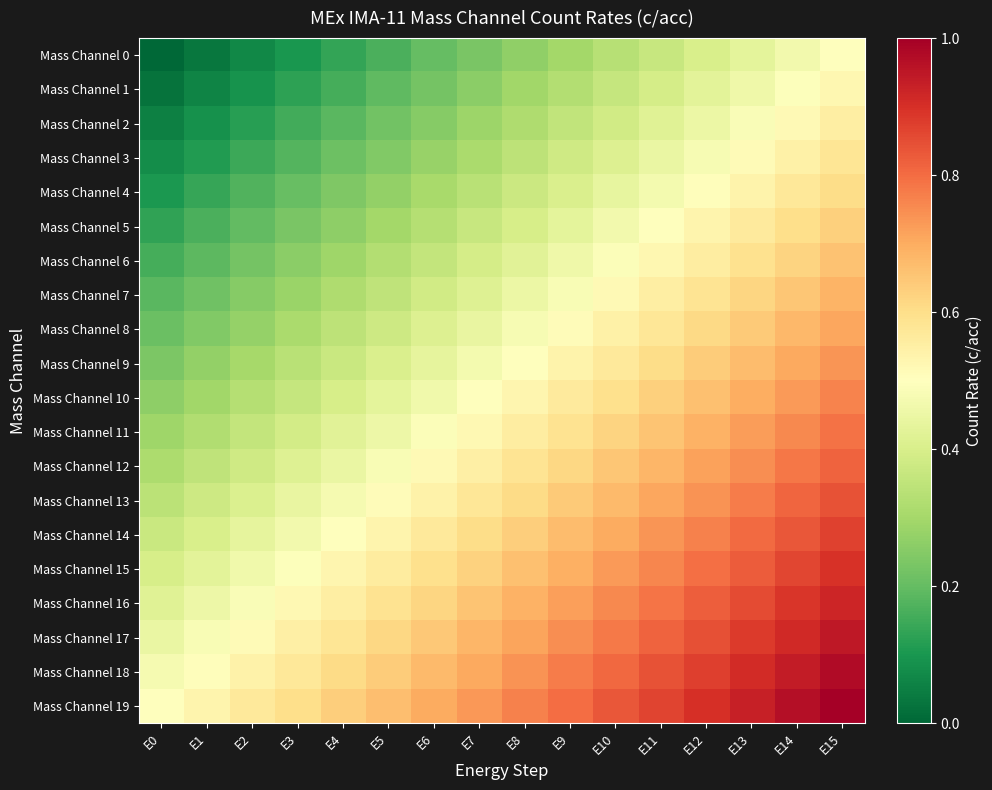

What is the difference between the highest and lowest values at E14?

0.5